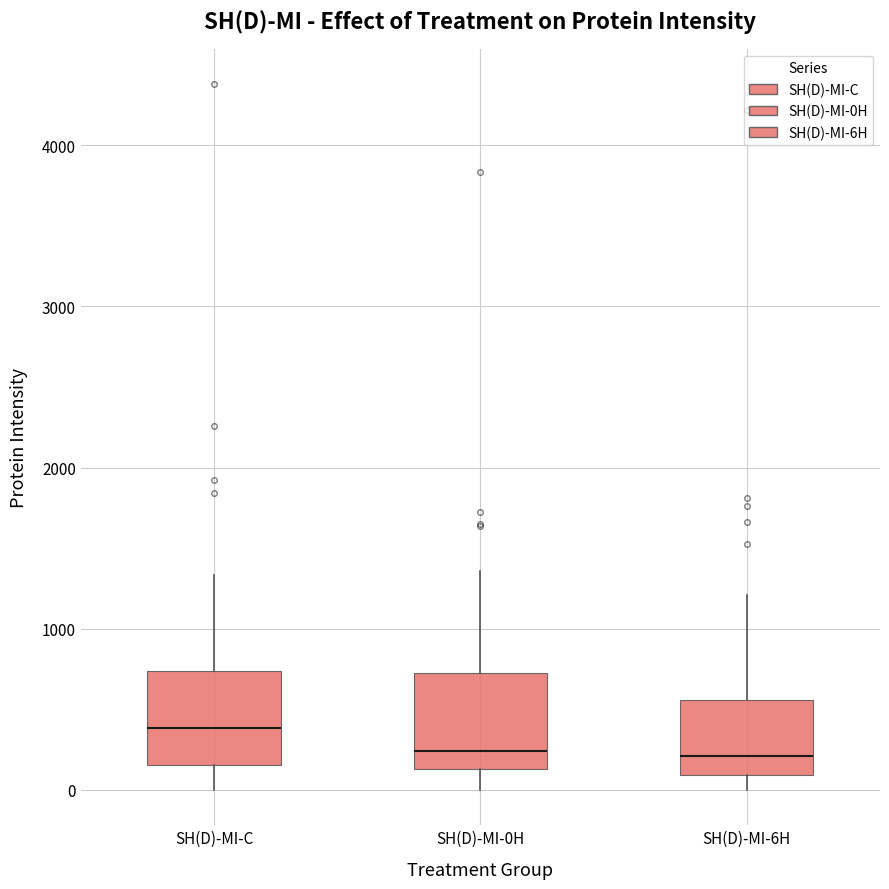

Where is the upper edge of the box for SH(D)-MI-6H on the y-axis? The values are not printed on the chart, so give them approximately, as read against the axis.

600